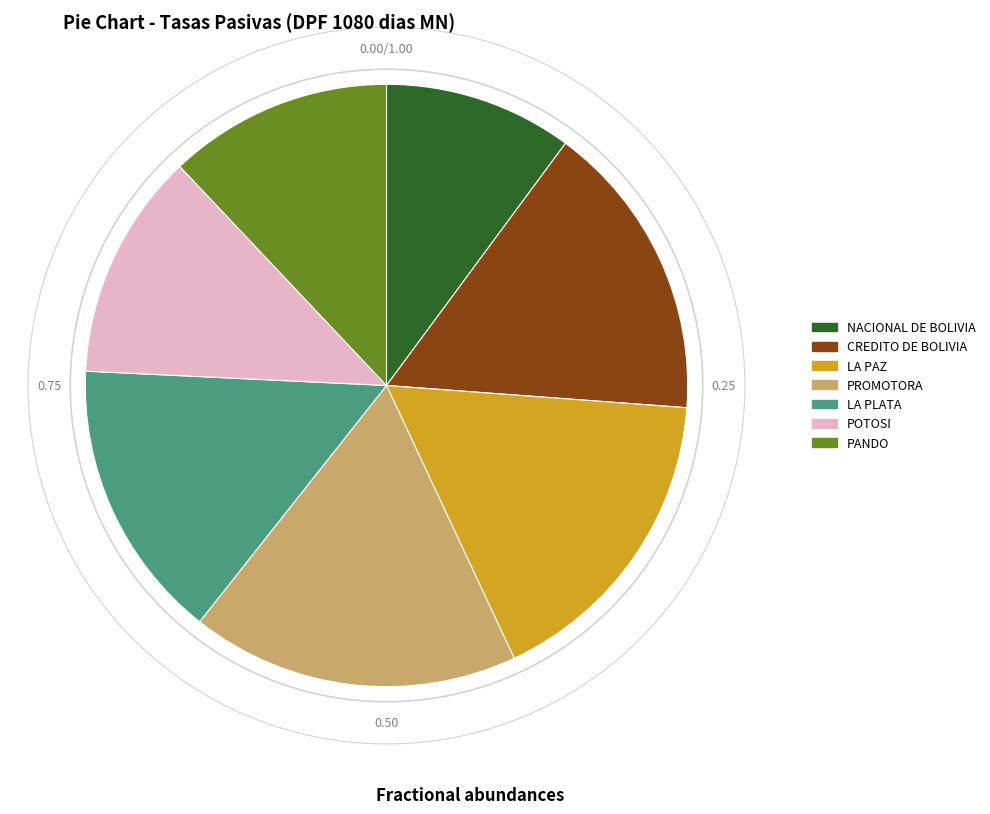

Is there any slice that represents more than half of the pie?

No